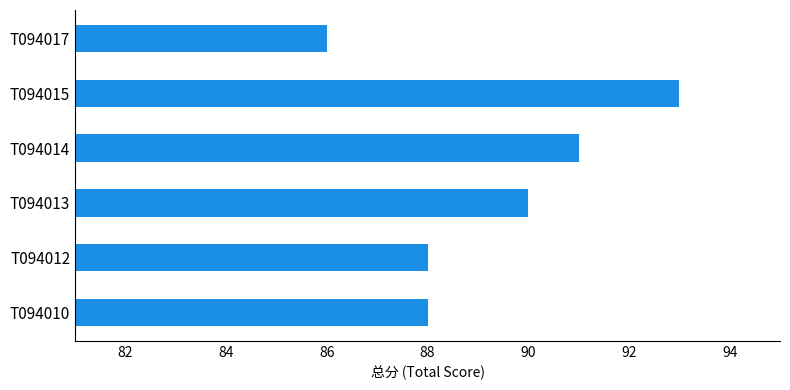

Are the bars horizontal?

Yes